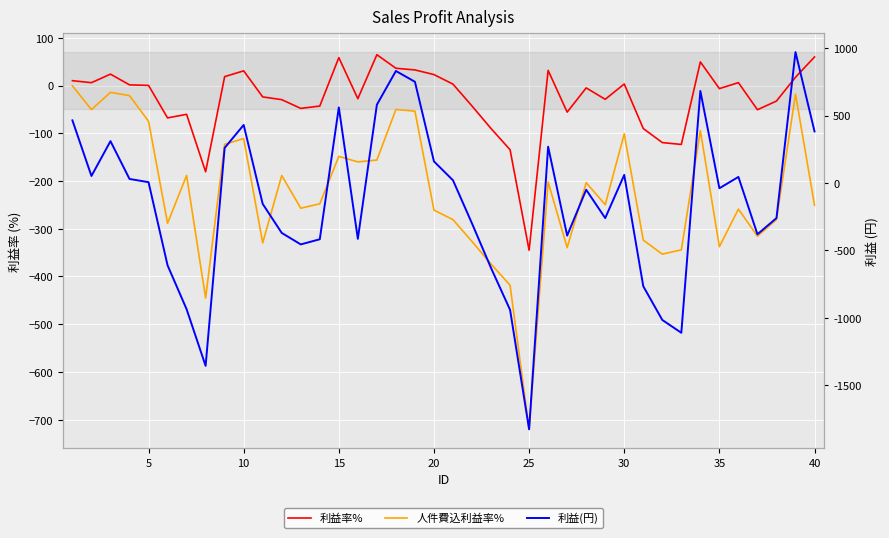

True or false: 人件費込利益率% and 利益率% intersect in this chart.

False